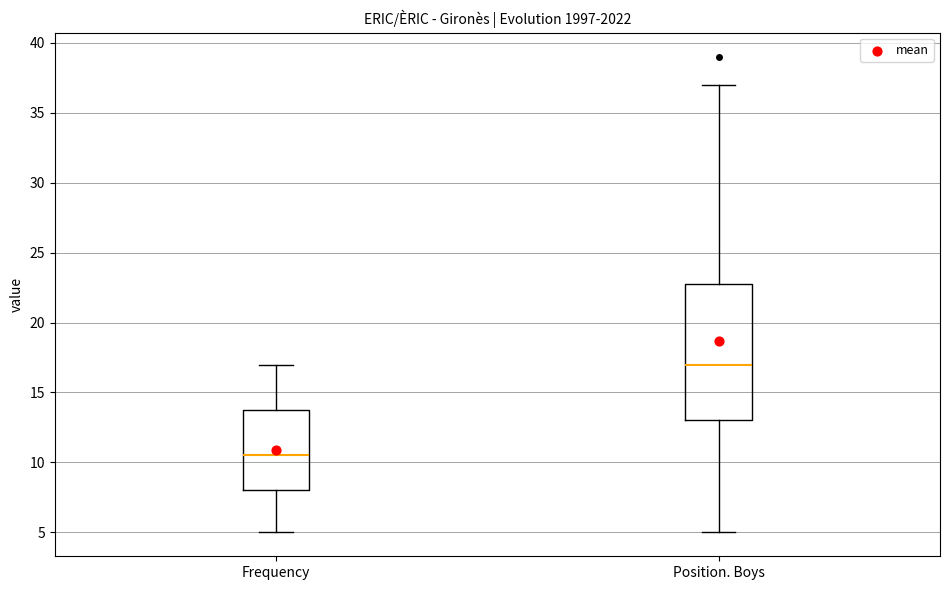

Reading left to right, transcribe this box plot: for each box, give where its median line is, the range the box spans, and where its two whiskers end, as read against the y-axis. The values are not printed on the chart, so give them approximately, as read against the axis.

Frequency: median 10.5, box 8.0 to 14.0, whiskers 5.0 to 17.0
Position. Boys: median 17.0, box 13.0 to 23.0, whiskers 5.0 to 37.0